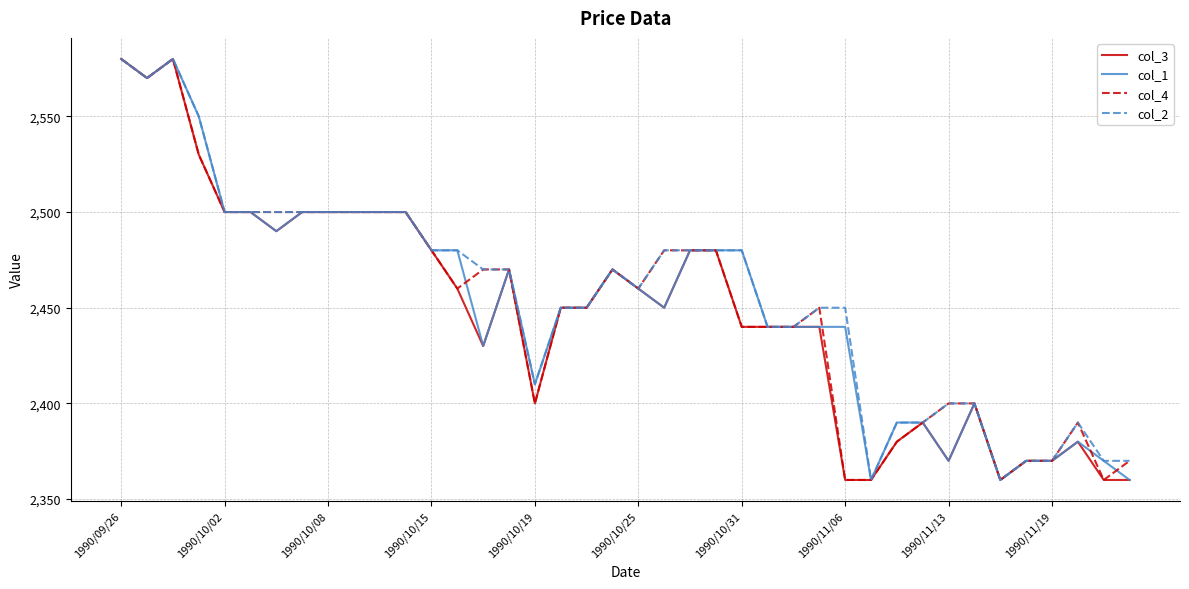

What is the smallest value displayed?

2360